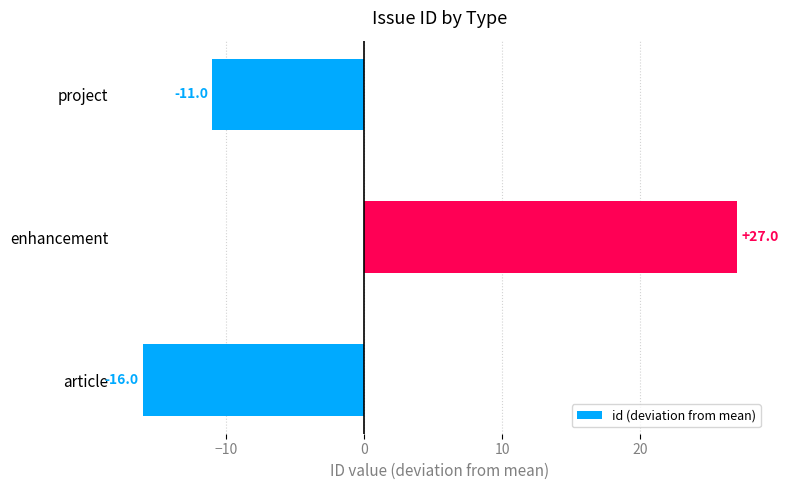

Which category has the lowest value across all series?

article